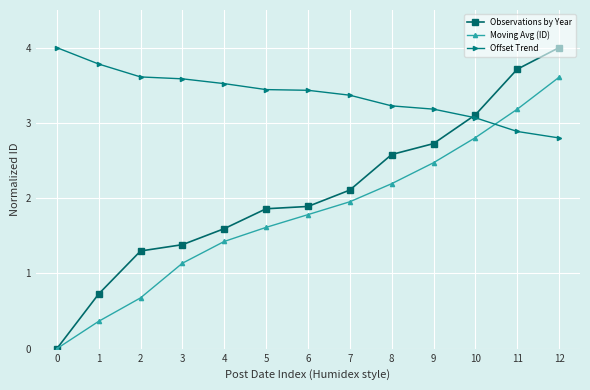

What is the value of the Observations by Year point at the 13th from the left?

4.0